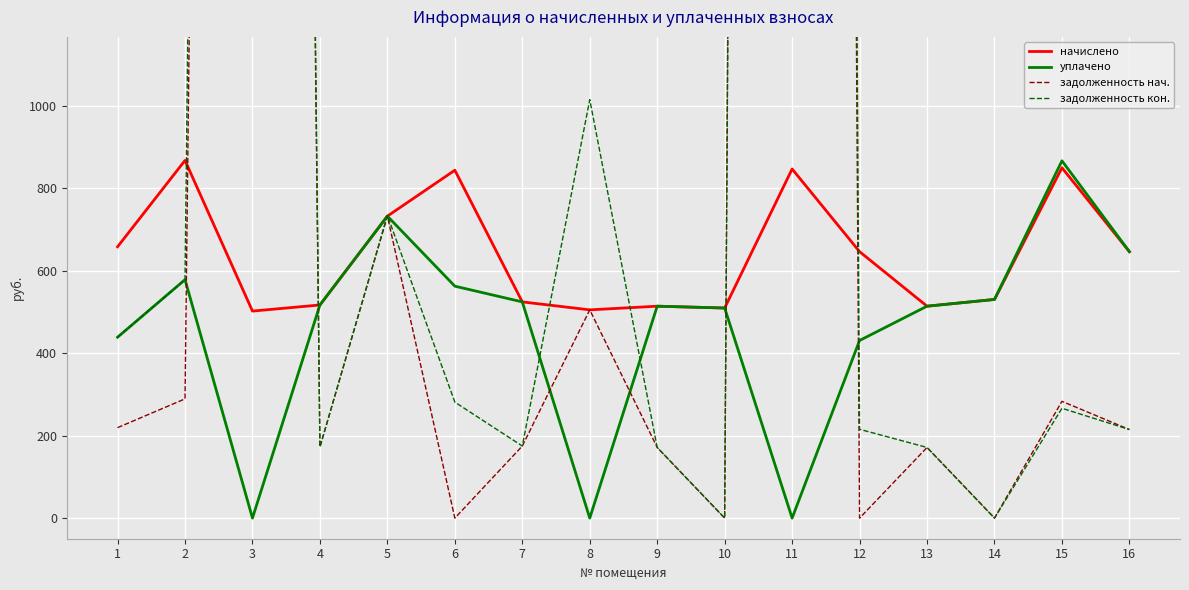

The начислено series shows 513.8 at 9. True or false?

True